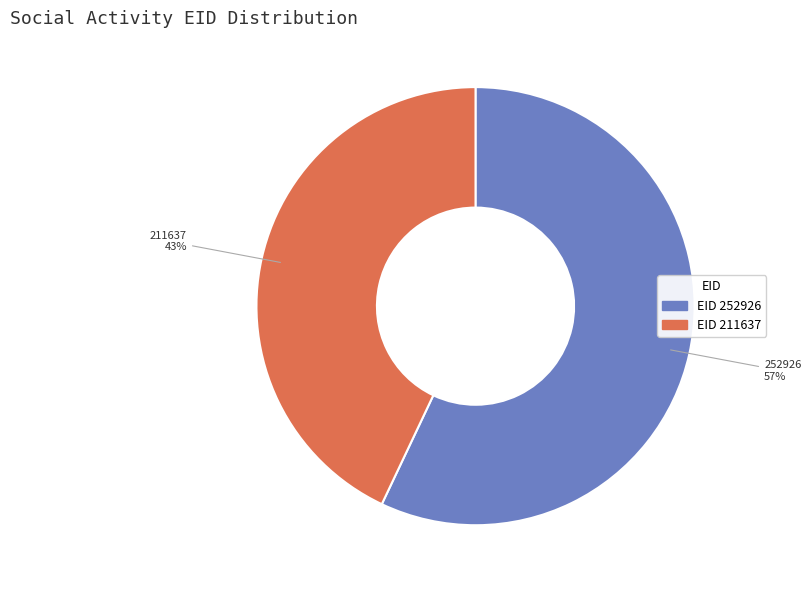

To the nearest percent, what is the average slice percentage?

50%